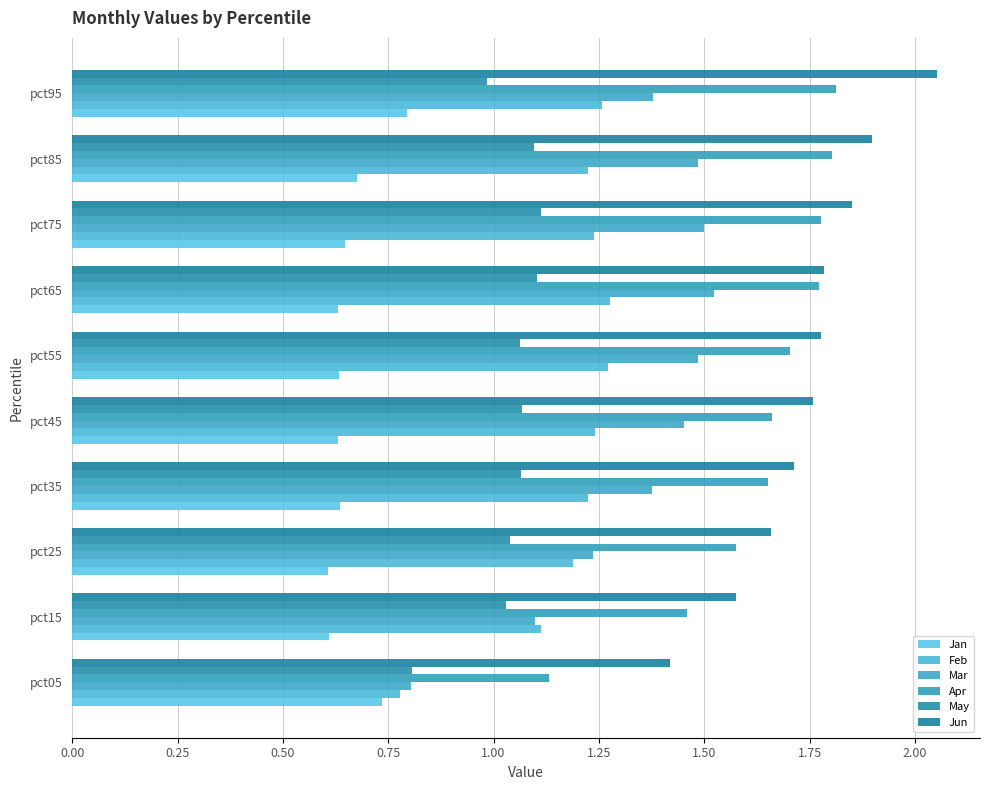

How many data points does each series have?

10